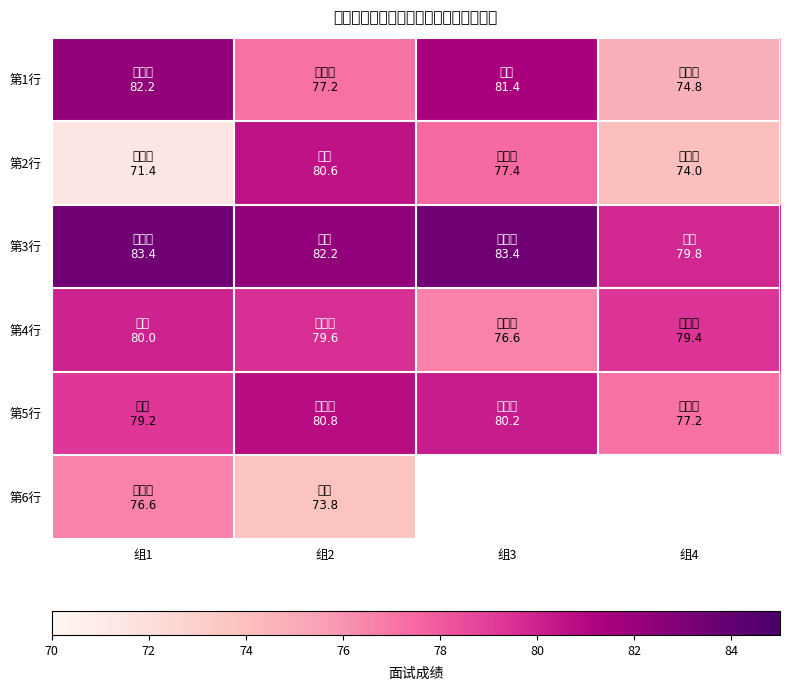

What is the difference between the maximum and minimum values in the 第4行 series?

3.4